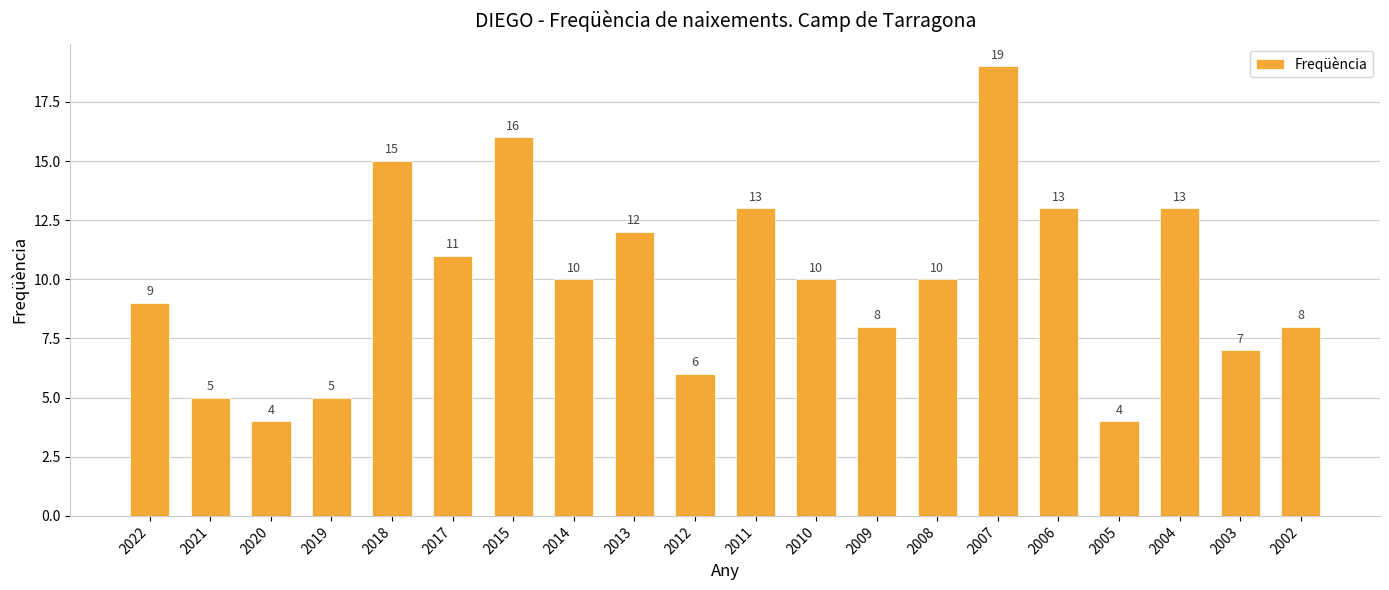

Does the chart contain stacked bars?

No